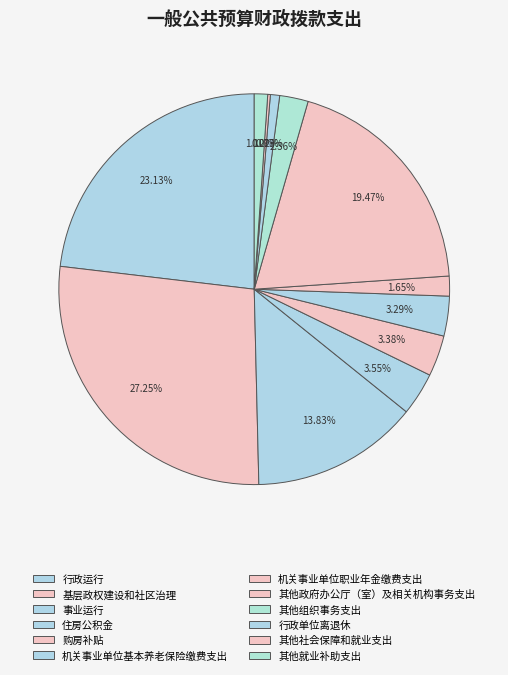

To the nearest percent, what percentage of the pie is 机关事业单位基本养老保险缴费支出?

3%